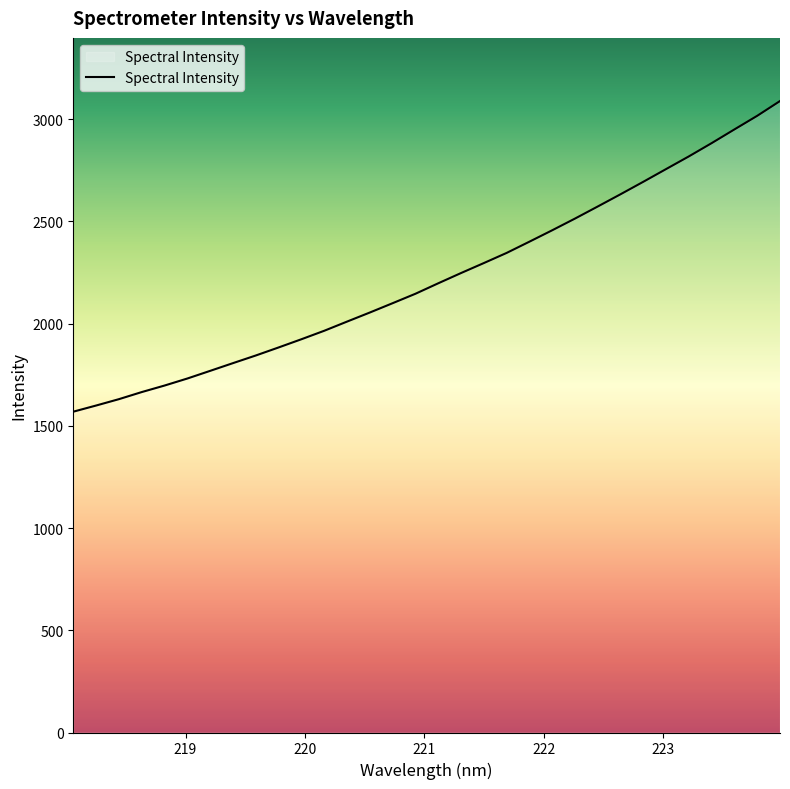

What is the maximum value shown in the chart?

3088.5